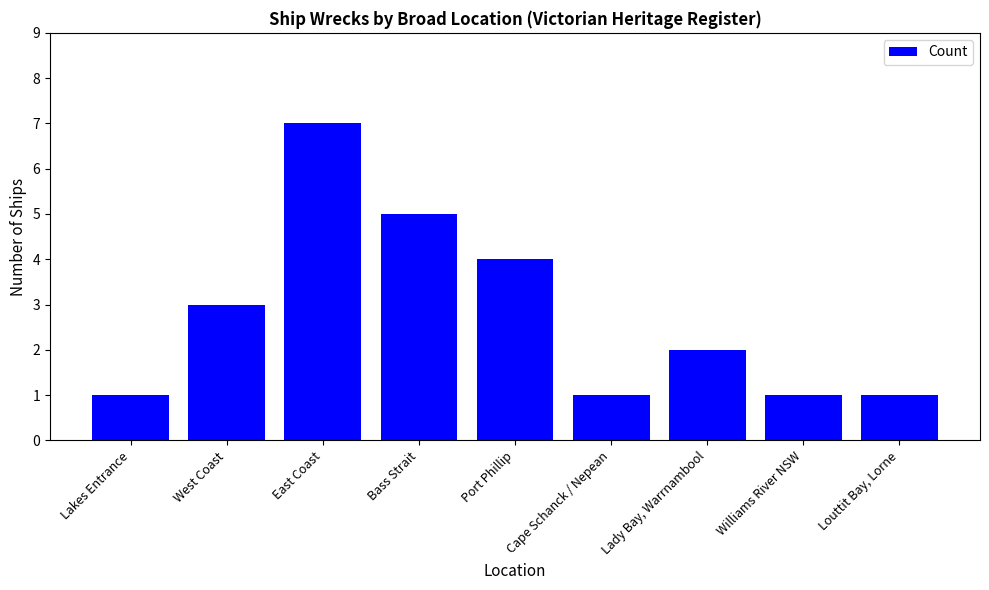

At which label is the value closest to 4?

Port Phillip